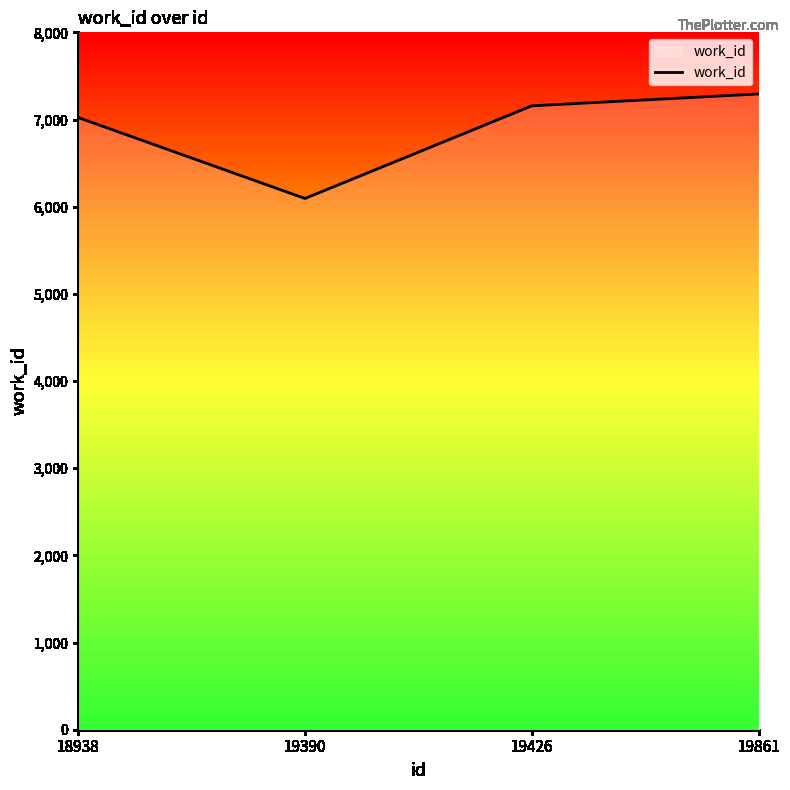

How many values are below 7157?

2